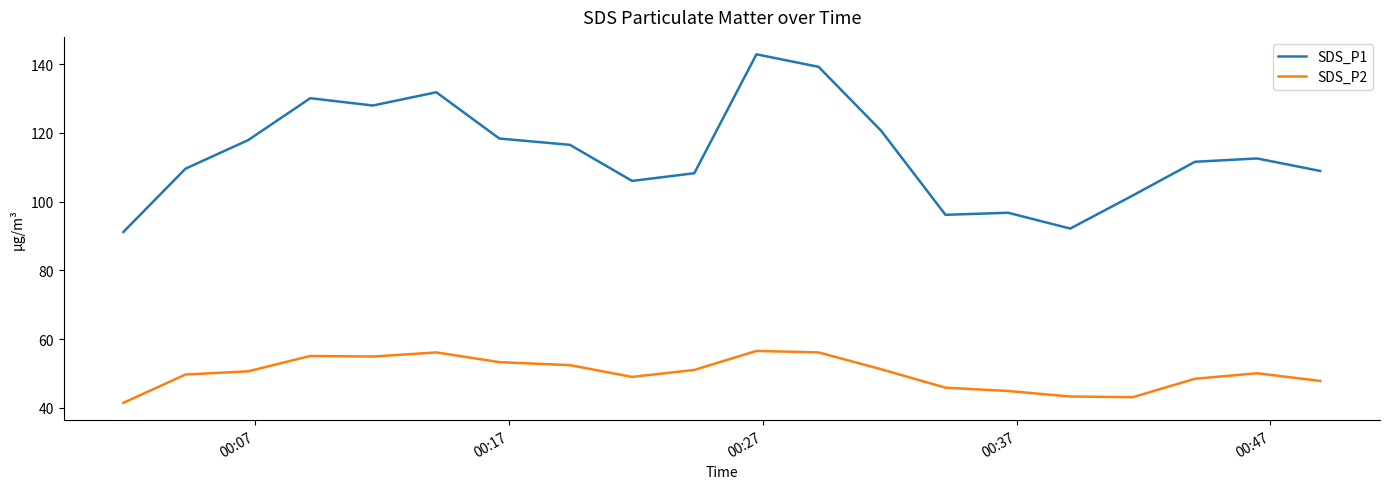

True or false: SDS_P2 and SDS_P1 intersect in this chart.

False